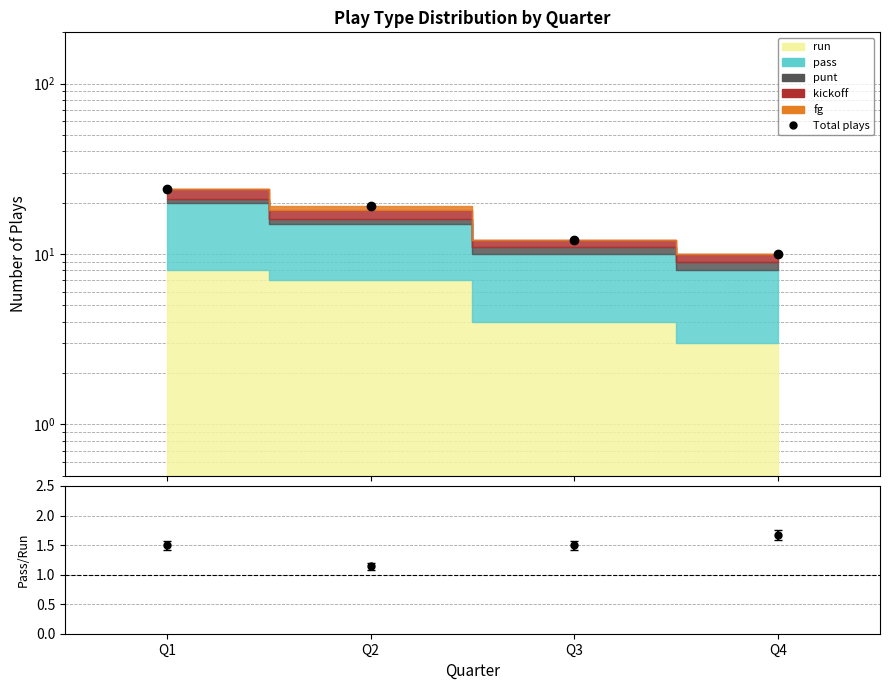

Which label corresponds to the smallest value in the chart?

Q4